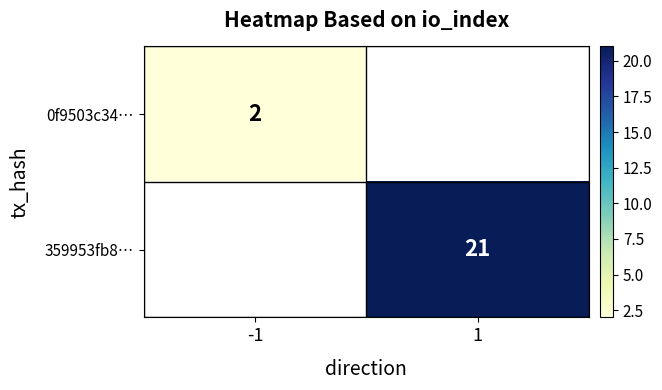

Is it true that 359953fb8… equals 21 at 1?

True